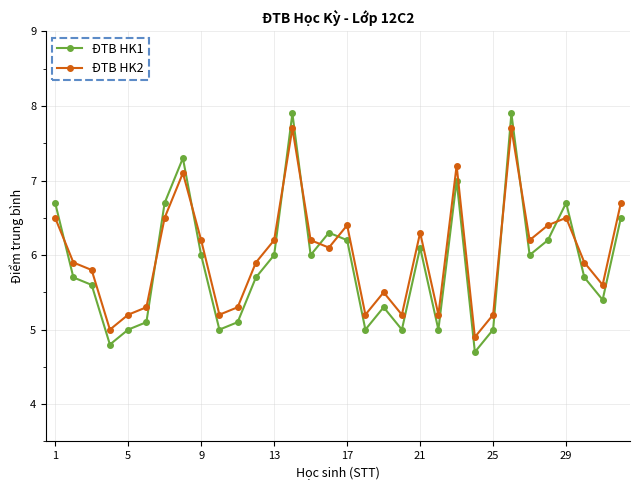

Count the number of categories in the chart.

32